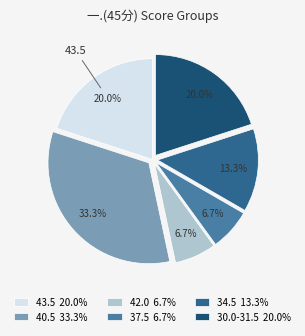

What is the largest slice in the pie chart?

40.5 33.3%